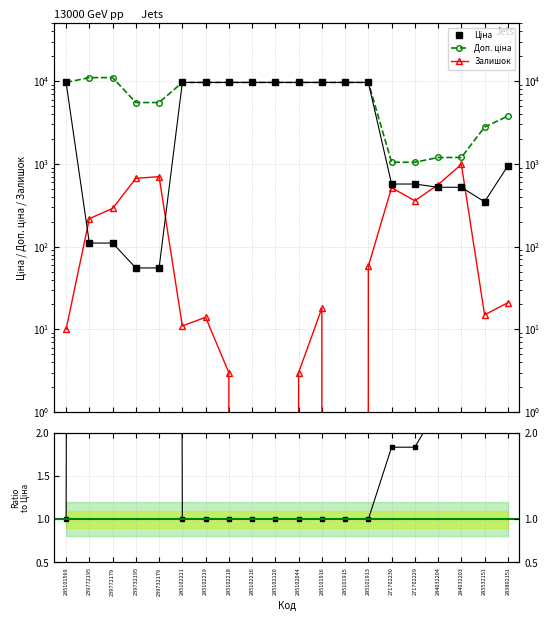

Is this an area chart (filled region under the line)?

No